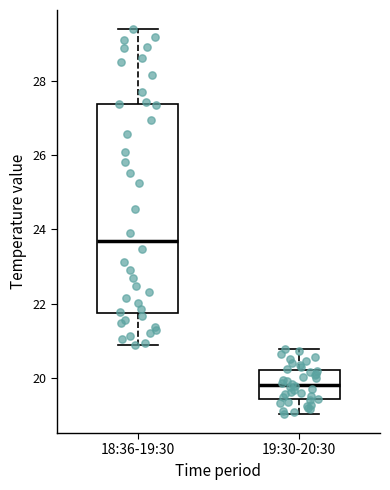

Which box's median line is the highest?

18:36-19:30